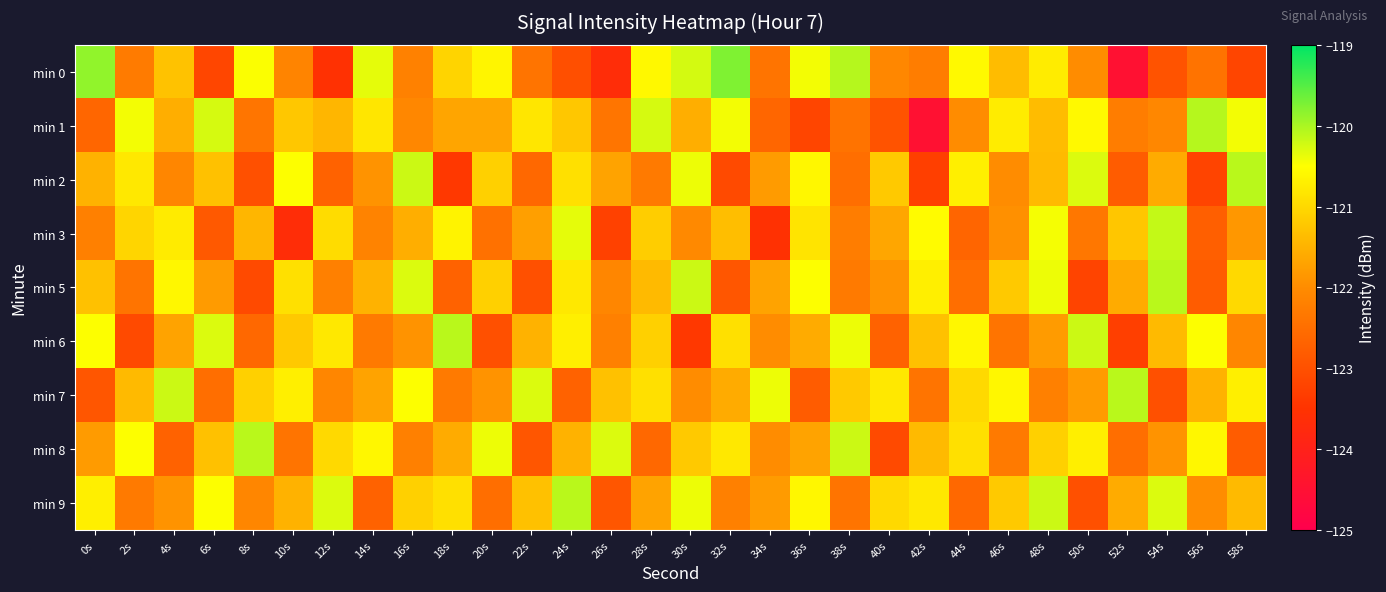

At how many categories does at least one series exceed -120?

2